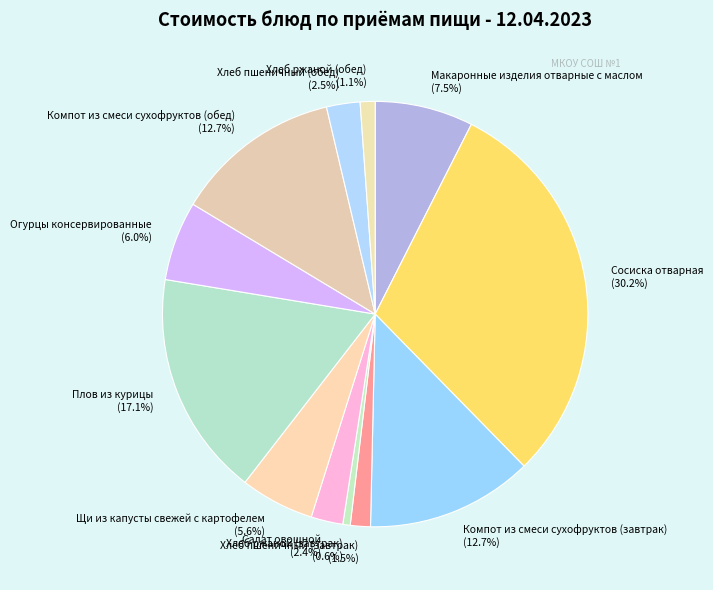

Between Хлеб ржаной (завтрак) and Сосиска отварная, which is larger?

Сосиска отварная